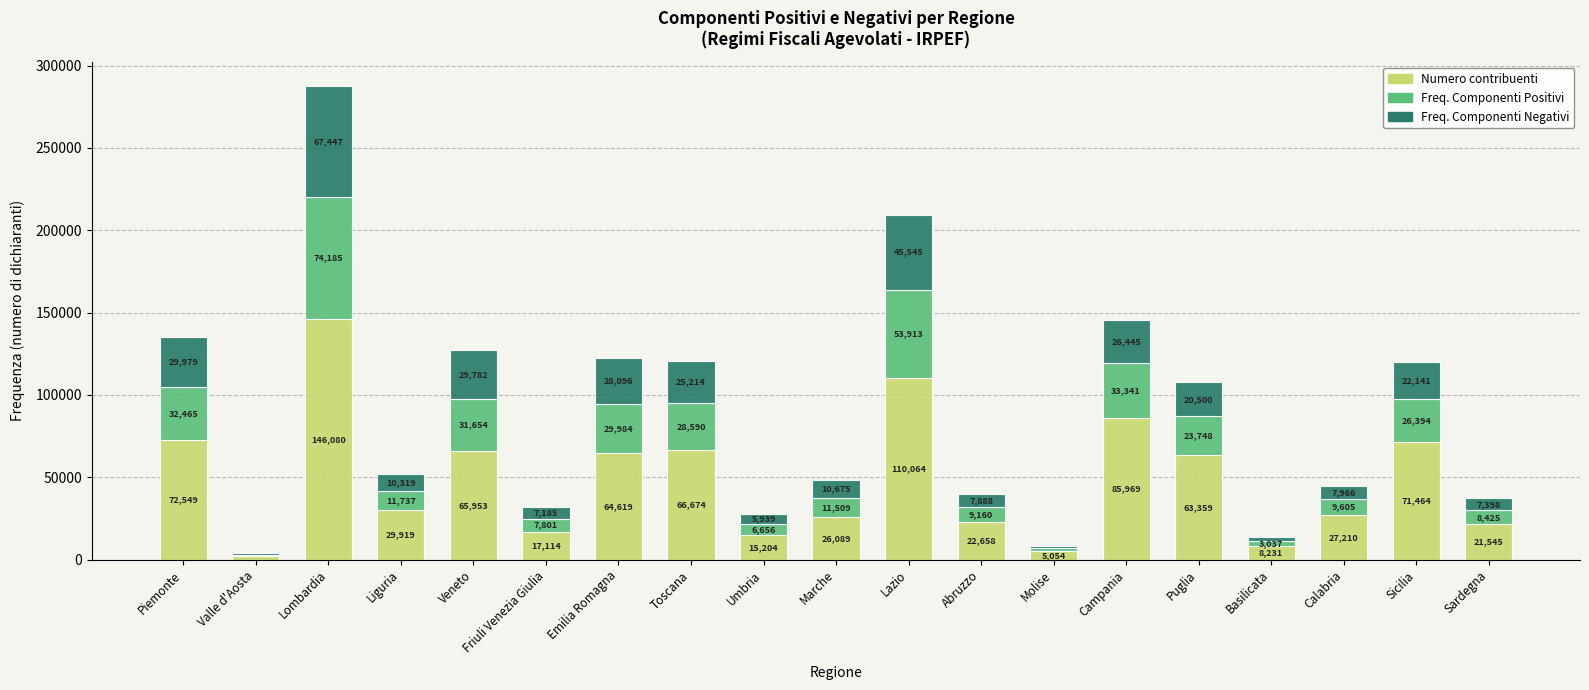

At which category is the sum across all series the highest?

Lombardia